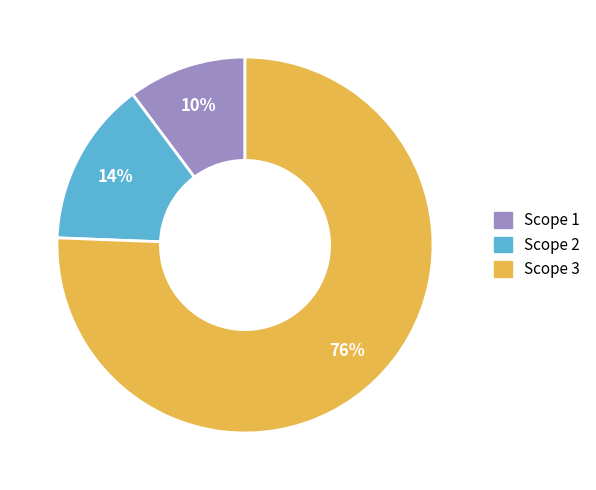

True or false: Scope 2 accounts for 7% of the total.

False